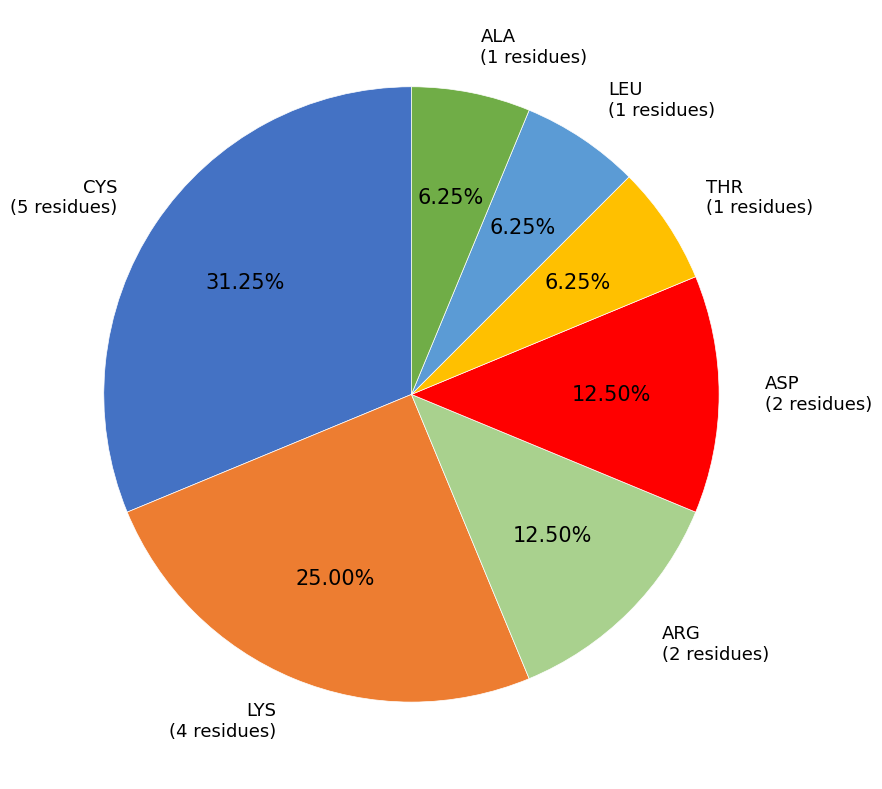

Do THR and ALA together represent more than half of the pie?

No